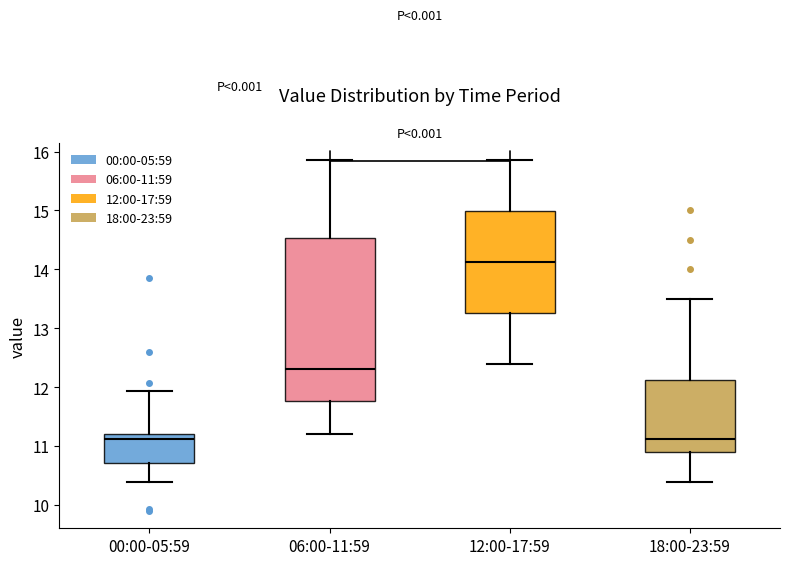

Which box is the tallest, from its lower edge to its upper edge?

06:00-11:59